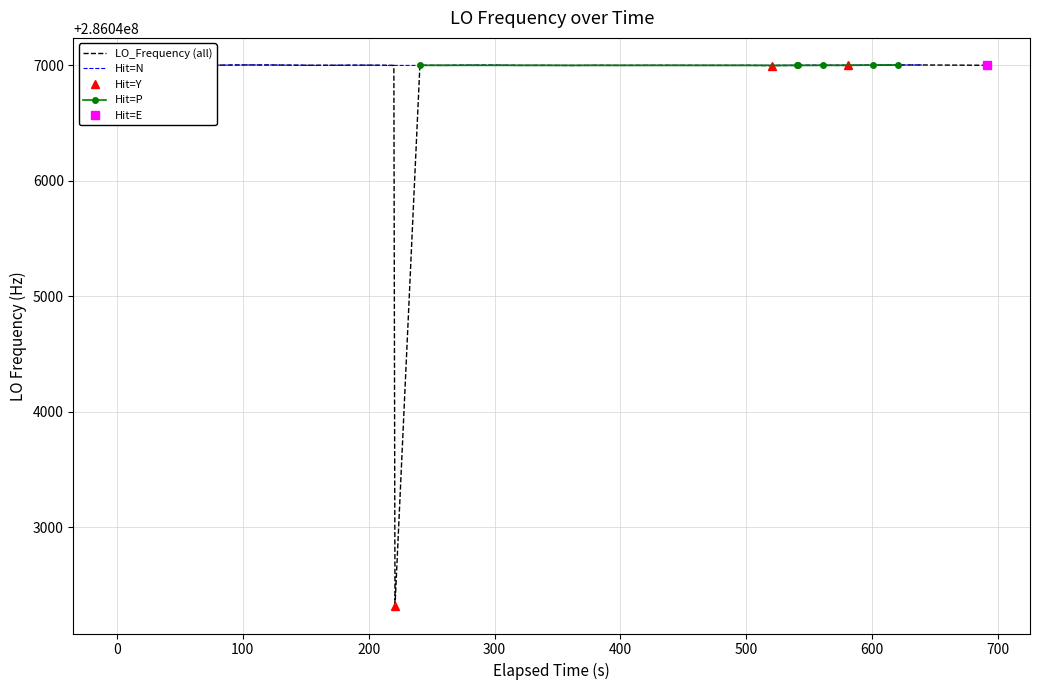

What is the maximum value for LO_Frequency (all)?

286047002.8